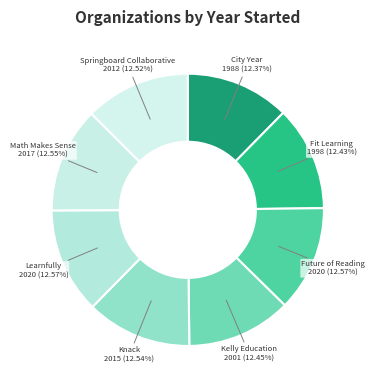

Combined, do Knack and Fit Learning account for over 50%?

No